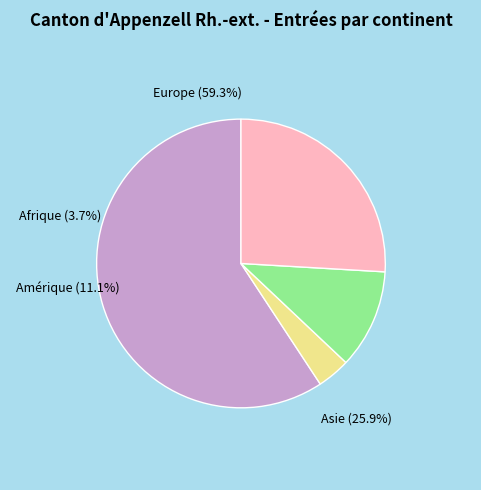

Is there a majority slice in this chart?

Yes